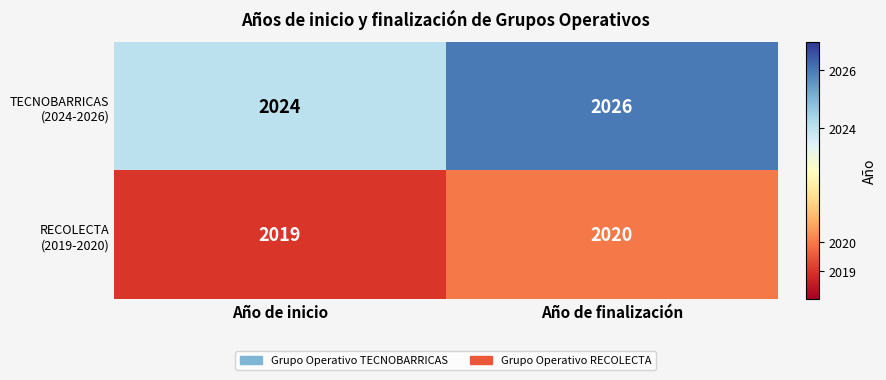

What is the spread (max minus min) of values at Año de inicio?

5